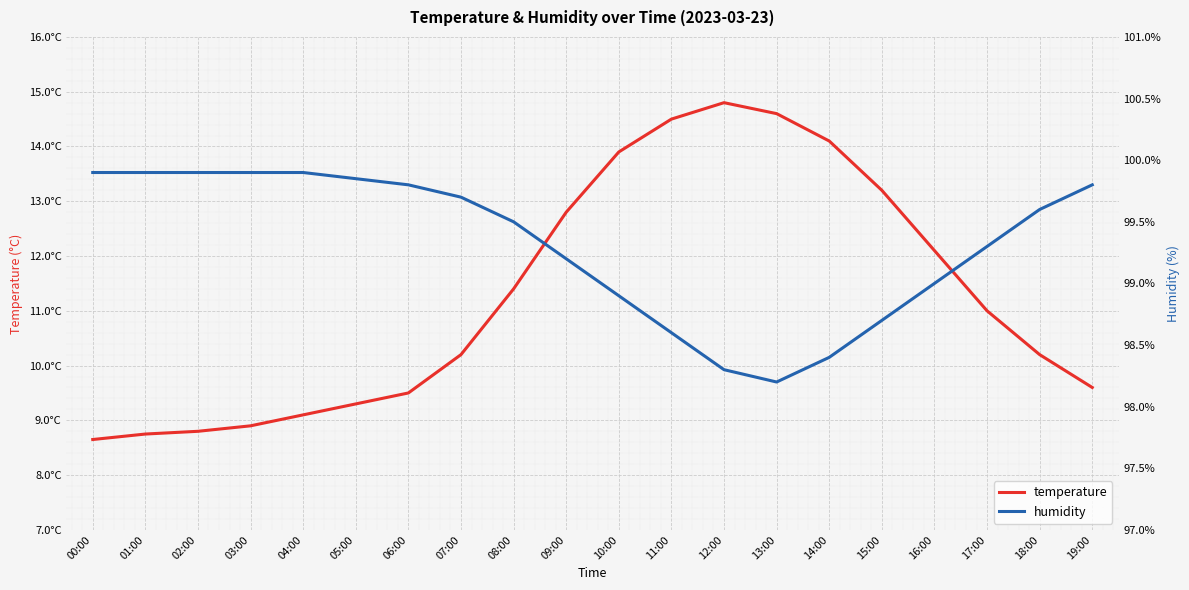

List the series in order of their overall mean, highest first.

humidity, temperature